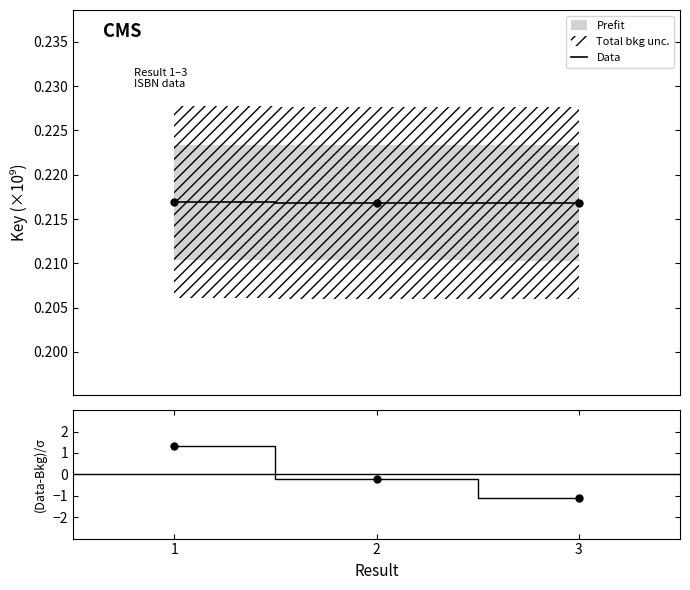

At which label is (Data-Bkg)/σ closest to 0?

2